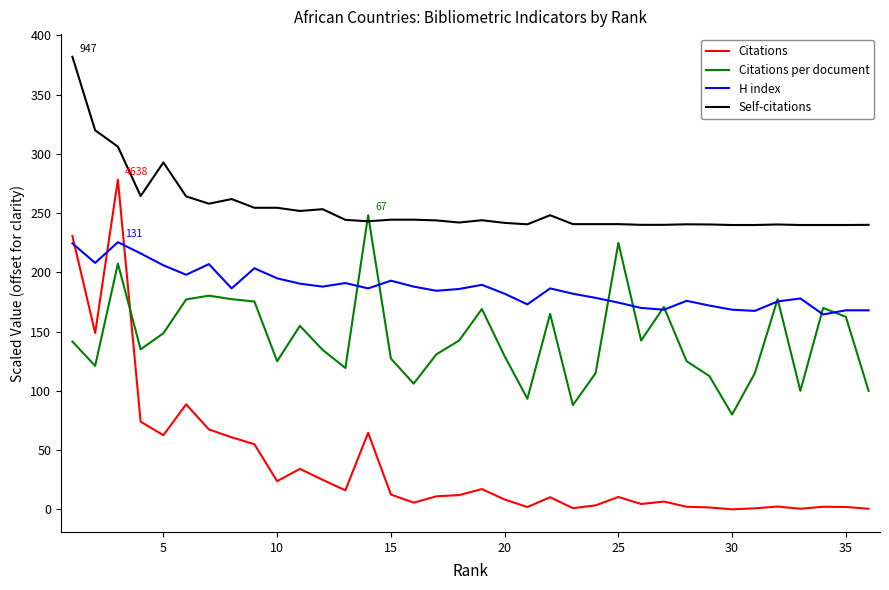

True or false: H index and Self-citations intersect in this chart.

False